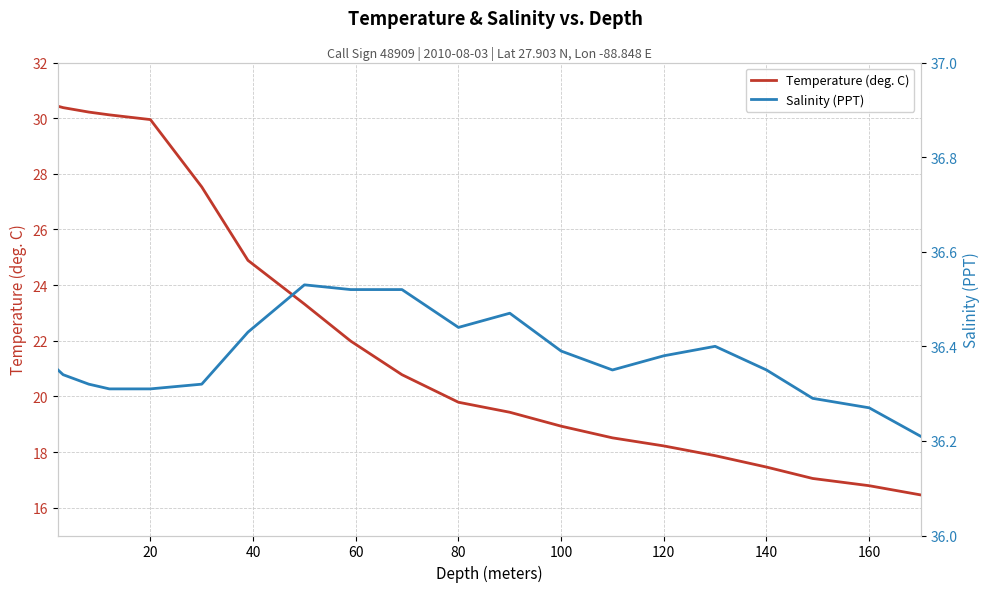

What are all the series names shown in the legend?

Temperature (deg. C), Salinity (PPT)